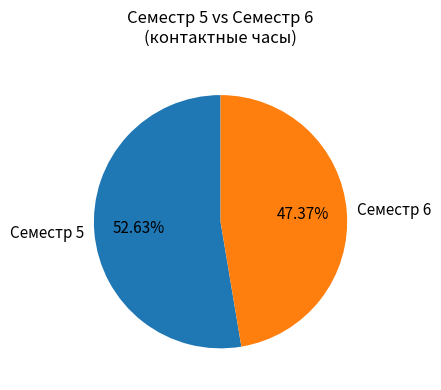

What is the ratio of the value at Семестр 5 to the value at Семестр 6?

1.1